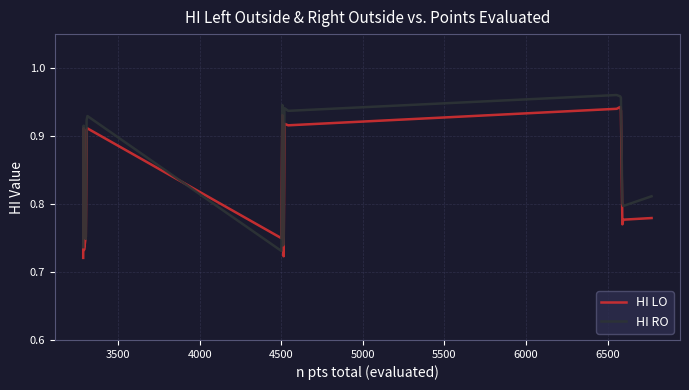

In HI LO, how many points are higher than both neighbors (excluding endpoints)?

5